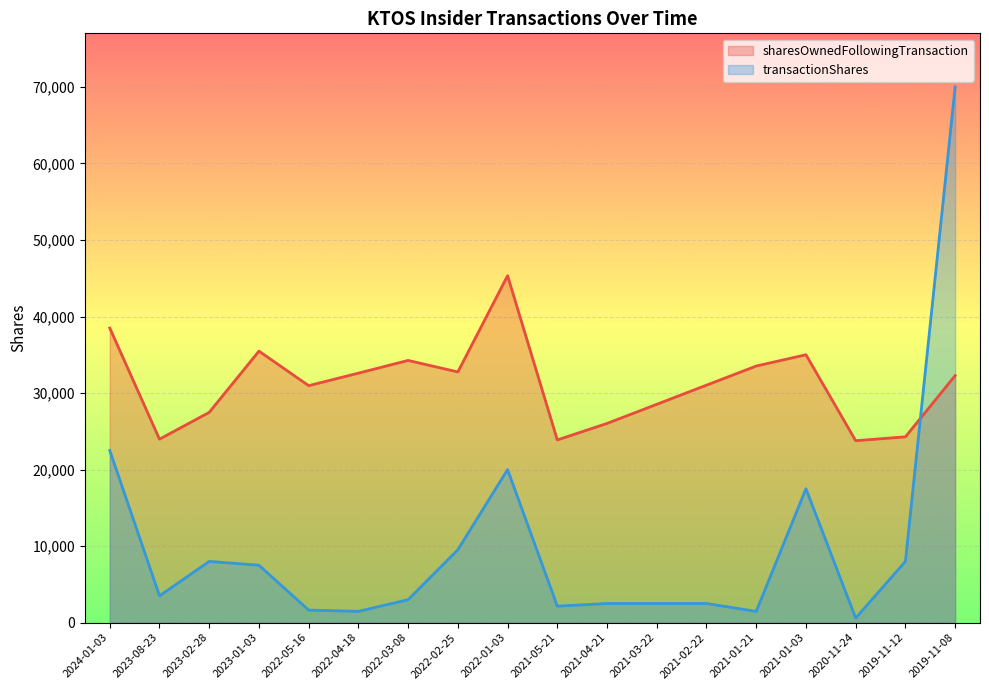

What is the value of the transactionShares point at the 7th from the left?

3000